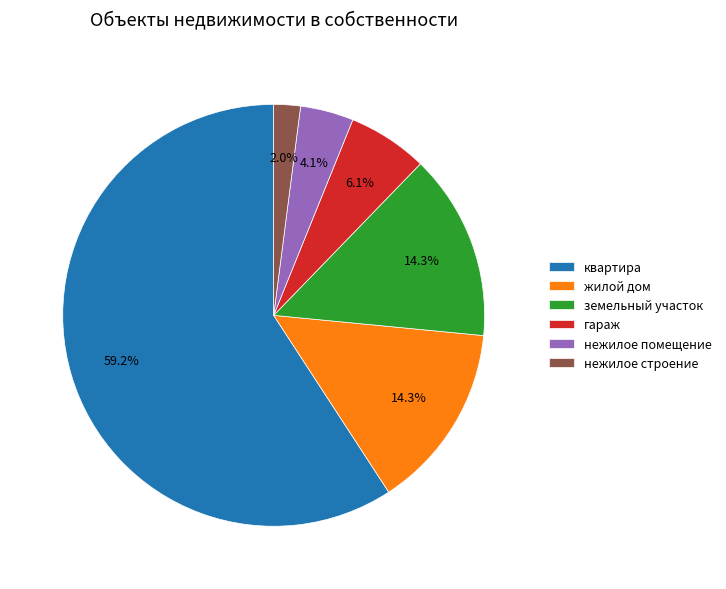

Does квартира represent more than half of the total?

Yes